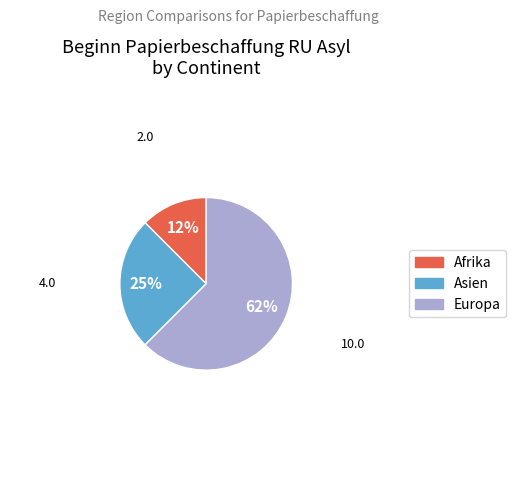

To the nearest percent, what percentage of the pie is Asien?

25%